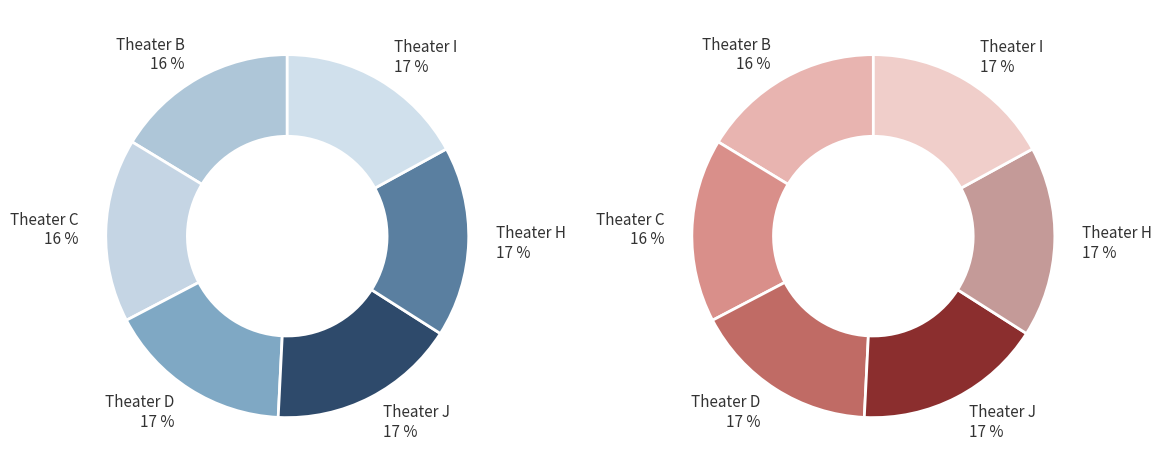

What percentage is the Theater H slice, to the nearest percent?

17%